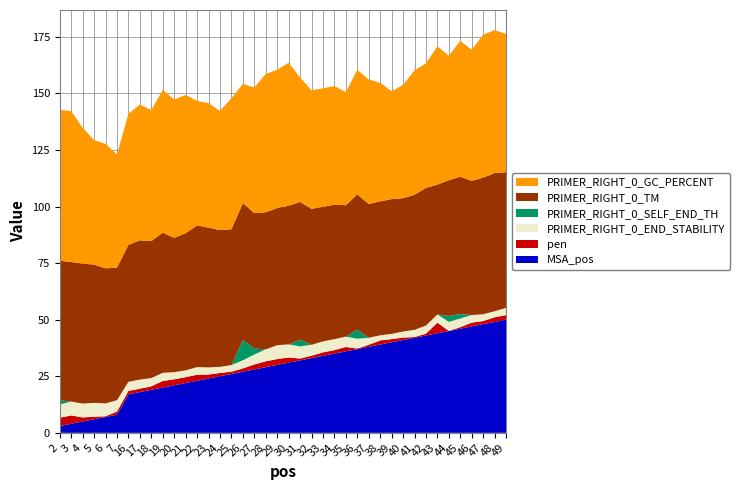

Reading left to right, extract all data points from this chart.

pen: 2=3.7	3=3.7	4=1.8	5=1.1	6=0.3	7=1.4	16=1.5	17=1.5	18=1.5	19=2.9	20=2.6	21=2.6	22=2.6	23=1.7	24=1.5	25=1.0	26=1.5	27=2.2	28=2.6	29=2.6	30=2.3	31=0.8	32=1.1	33=1.5	34=1.5	35=1.9	36=0.2	37=0.9	38=1.8	39=1.4	40=1.1	41=0.3	42=0.8	43=4.7	44=0.0	45=0.7	46=1.7	47=1.4	48=2.1	49=2.0
PRIMER_RIGHT_0_SELF_END_TH: 2=1.9	3=0.0	4=0.0	5=0.0	6=0.0	7=0.0	16=0.0	17=0.0	18=0.0	19=0.0	20=0.0	21=0.0	22=0.0	23=0.0	24=0.0	25=0.0	26=9.0	27=2.6	28=0.0	29=0.0	30=0.0	31=3.0	32=0.0	33=0.0	34=0.0	35=0.0	36=4.0	37=0.0	38=0.0	39=0.0	40=0.0	41=0.0	42=0.0	43=0.0	44=2.6	45=1.9	46=0.0	47=0.0	48=0.0	49=0.0
PRIMER_RIGHT_0_END_STABILITY: 2=5.8	3=6.1	4=6.1	5=6.1	6=5.7	7=5.0	16=4.0	17=4.0	18=3.7	19=3.6	20=3.2	21=3.0	22=3.4	23=3.2	24=2.7	25=2.9	26=3.6	27=4.4	28=5.3	29=6.1	30=5.8	31=5.4	32=4.8	33=4.8	34=4.8	35=4.6	36=4.3	37=3.1	38=2.3	39=2.3	40=2.7	41=3.2	42=3.6	43=3.7	44=4.0	45=3.9	46=3.4	47=3.0	48=2.7	49=3.2
PRIMER_RIGHT_0_TM: 2=61.7	3=61.7	4=61.8	5=61.1	6=59.7	7=58.6	16=60.5	17=61.5	18=60.5	19=61.9	20=59.4	21=60.6	22=62.6	23=61.7	24=60.5	25=60.0	26=60.5	27=59.8	28=60.6	29=60.6	30=61.3	31=60.8	32=60.1	33=59.5	34=59.5	35=58.1	36=59.8	37=59.1	38=59.2	39=59.6	40=58.9	41=59.7	42=60.8	43=57.3	44=60.0	45=60.7	46=59.3	47=60.4	48=61.1	49=60.0
PRIMER_RIGHT_0_GC_PERCENT: 2=66.7	3=66.7	4=60.0	5=55.0	6=55.0	7=50.0	16=57.9	17=60.0	18=57.9	19=63.2	20=61.1	21=61.1	22=55.0	23=55.0	24=52.6	25=57.9	26=52.6	27=55.6	28=61.1	29=61.1	30=63.2	31=55.0	32=52.4	33=52.4	34=52.4	35=50.0	36=55.0	37=55.0	38=52.4	39=47.6	40=50.0	41=55.0	42=55.0	43=61.1	44=55.0	45=60.0	46=57.9	47=63.2	48=63.2	49=61.1
MSA_pos: 2=3.0	3=4.0	4=5.0	5=6.0	6=7.0	7=8.0	16=17.0	17=18.0	18=19.0	19=20.0	20=21.0	21=22.0	22=23.0	23=24.0	24=25.0	25=26.0	26=27.0	27=28.0	28=29.0	29=30.0	30=31.0	31=32.0	32=33.0	33=34.0	34=35.0	35=36.0	36=37.0	37=38.0	38=39.0	39=40.0	40=41.0	41=42.0	42=43.0	43=44.0	44=45.0	45=46.0	46=47.0	47=48.0	48=49.0	49=50.0